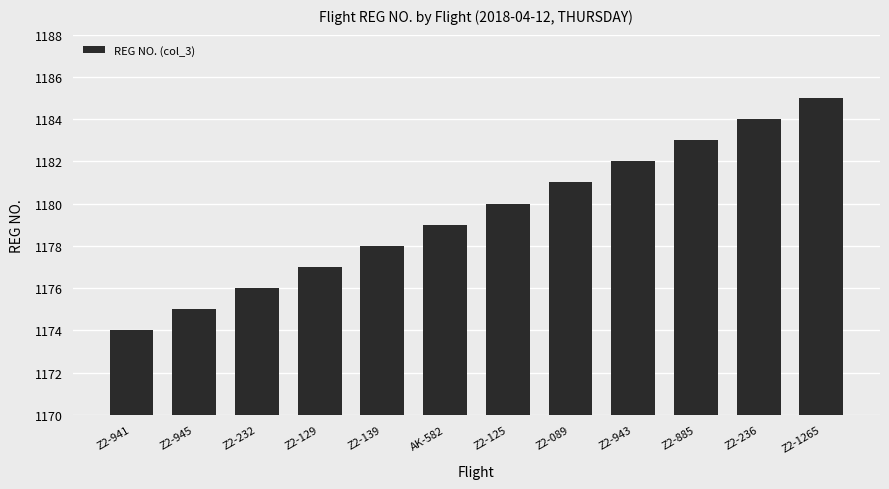

What is the sum of all values?

14154